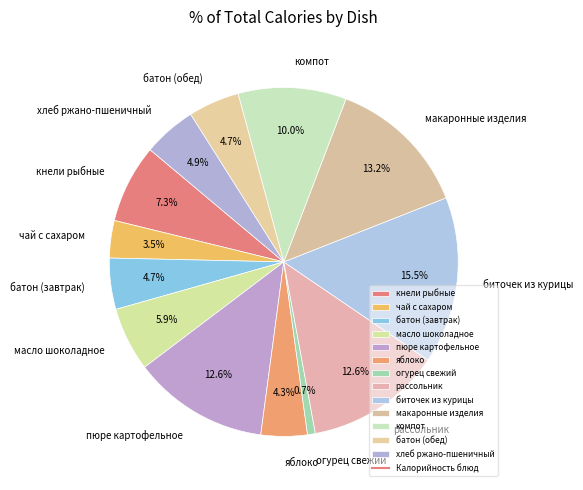

What portion of the pie excludes рассольник?

87.4%